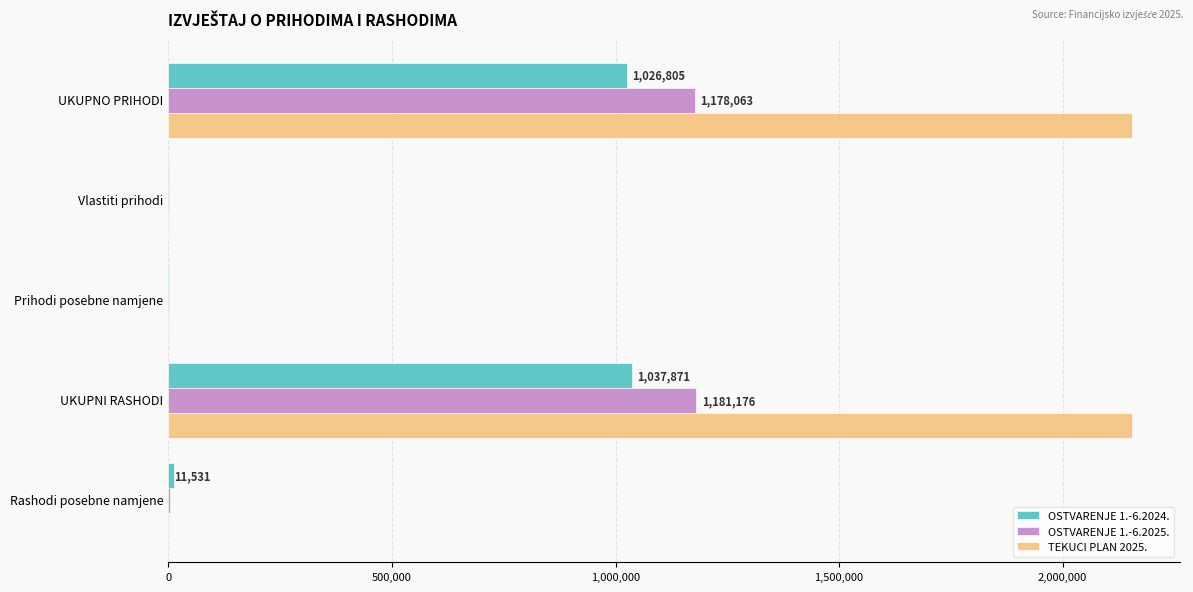

What is the total value across all series at UKUPNO PRIHODI?

4359936.8